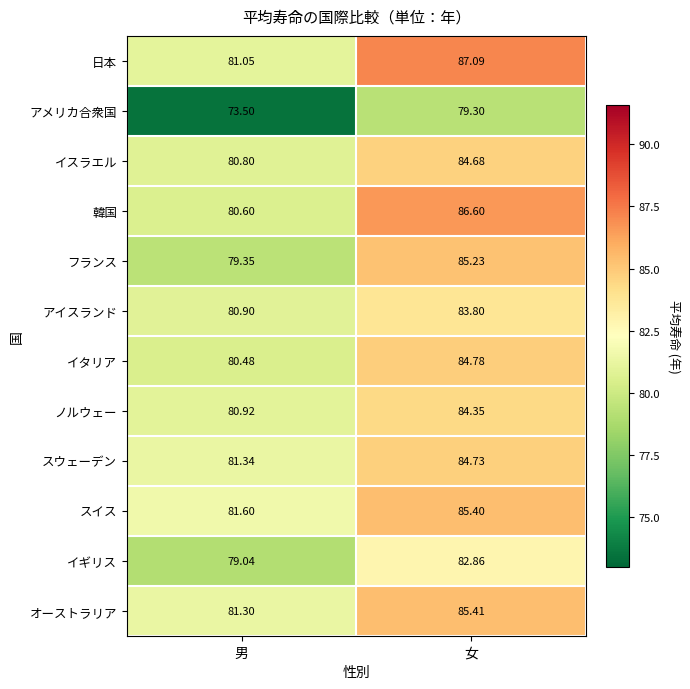

At which label is 日本 closest to 84?

男